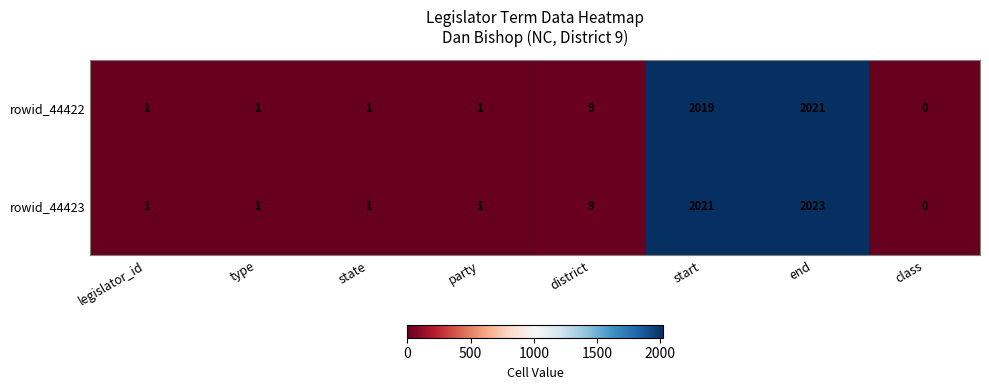

How many data points does each series have?

8